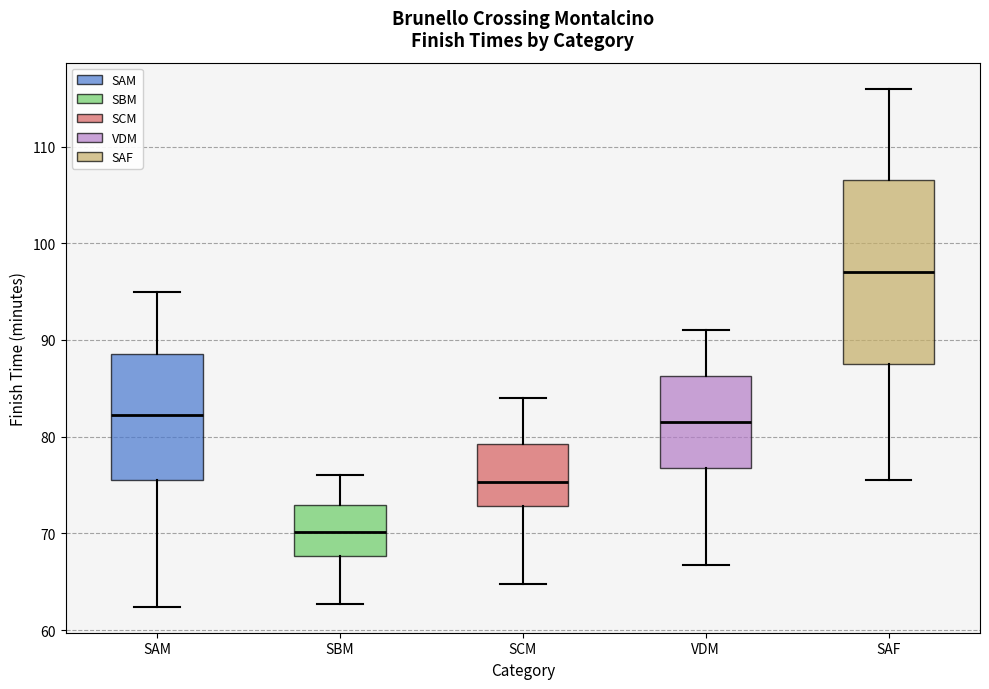

Reading left to right, transcribe this box plot: for each box, give where its median line is, the range the box spans, and where its two whiskers end, as read against the y-axis. The values are not printed on the chart, so give them approximately, as read against the axis.

SAM: median 82, box 76 to 89, whiskers 62 to 95
SBM: median 70, box 68 to 73, whiskers 63 to 76
SCM: median 75, box 73 to 79, whiskers 65 to 84
VDM: median 82, box 77 to 86, whiskers 67 to 91
SAF: median 97, box 88 to 107, whiskers 76 to 116